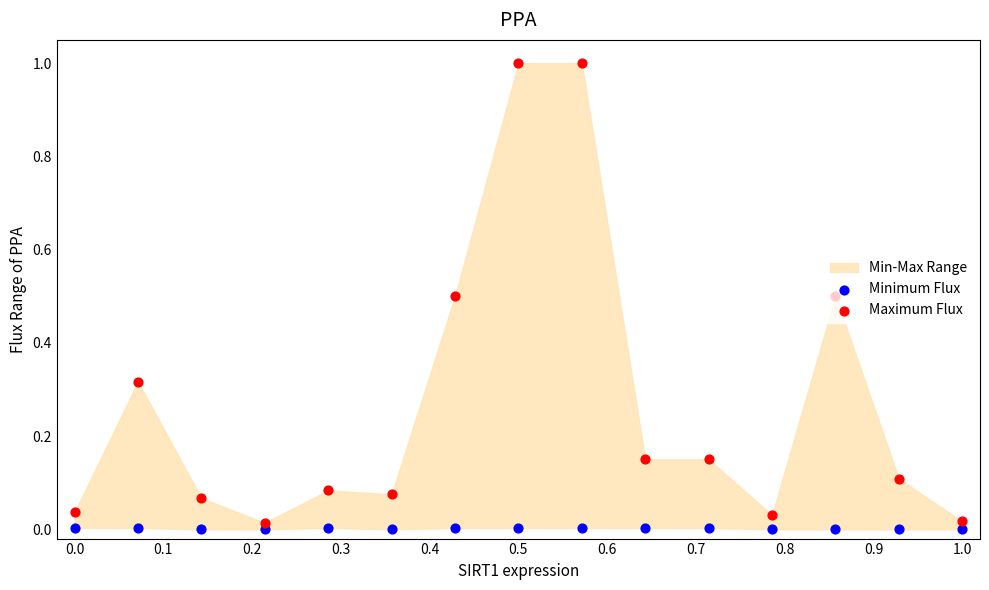

Which series contains the lowest Y value?

Minimum Flux